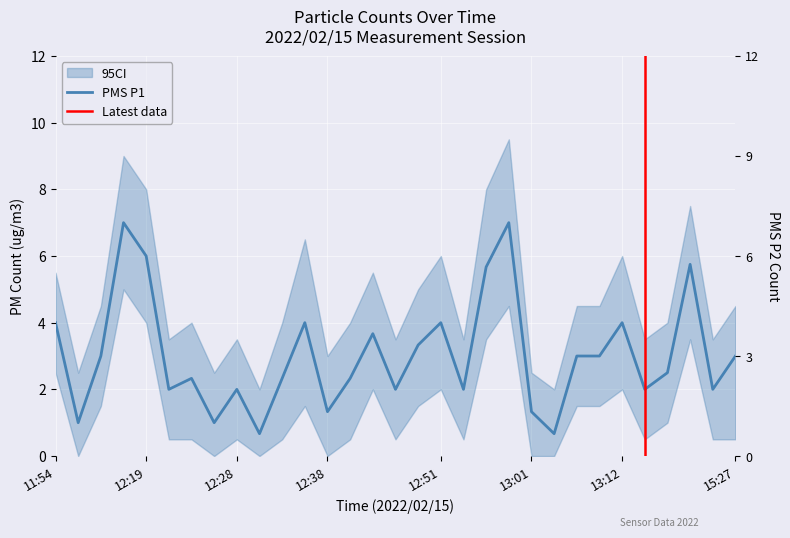

Rank the categories by value from highest to lowest.

12:02, 12:58, 12:19, 15:15, 12:56, 11:54, 12:36, 12:51, 13:12, 12:43, 12:48, 12:00, 13:06, 13:09, 15:27, 15:12, 12:24, 12:33, 12:41, 12:21, 12:28, 12:46, 12:53, 13:14, 15:24, 12:38, 13:01, 11:56, 12:26, 12:31, 13:03